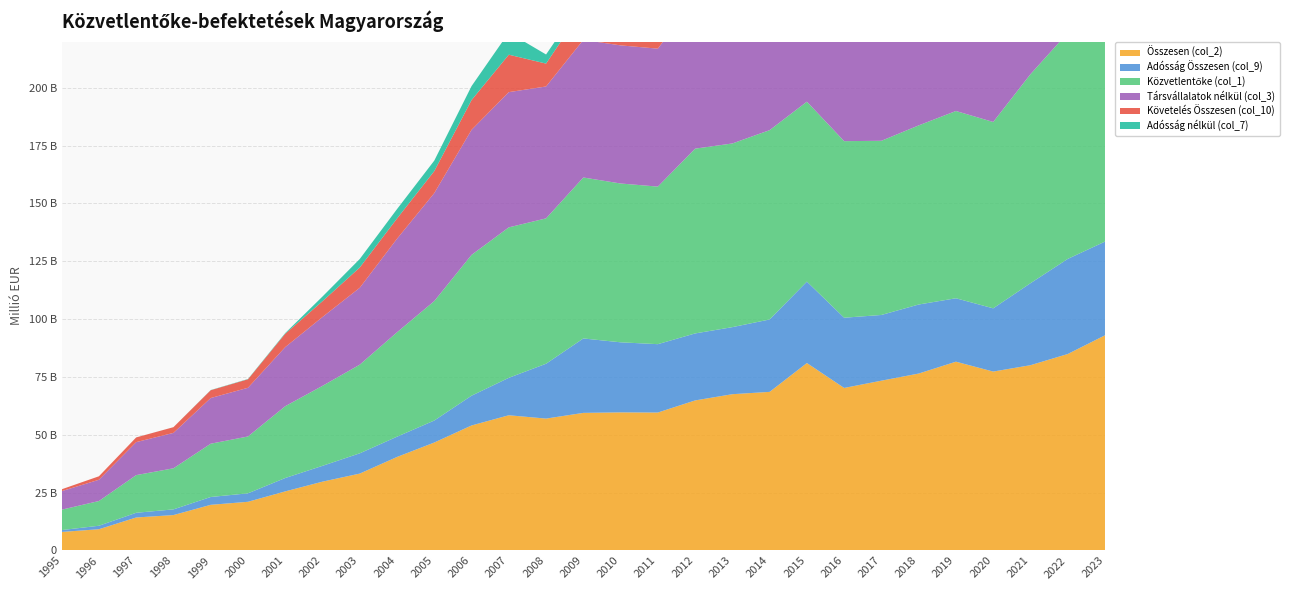

Reading left to right, what are all the values shown in this chart?

Összesen (col_2): 8009.7	9188.8	14261.6	15306.3	19737.7	21048.4	25543.3	29757.8	33238.9	40425.9	46670.2	54044.1	58456.6	57015.7	59484.6	59704.4	59633.1	64866.9	67559.7	68566.0	81031.5	70262.9	73406.7	76486.4	81614.6	77346.6	80097.1	84928.1	93017.4
Adósság Összesen (col_9): 807.5	1502.8	2033.0	2462.9	3382.7	3663.5	5786.5	6838.0	8763.9	8766.7	9510.0	12869.8	16185.2	23716.8	32175.9	30288.2	29559.1	28960.6	28992.5	31302.0	35193.6	30357.5	28408.9	29844.5	27419.7	27334.0	35437.7	41114.6	40513.8
Közvetlentőke (col_1): 8817.1	10691.5	16284.6	17759.5	23041.2	24578.2	31045.1	34574.7	38328.7	45134.3	51643.8	60875.9	65044.2	62843.5	69583.4	68656.3	68116.9	79881.6	79406.8	81841.5	77797.2	76331.2	75294.8	77430.8	80956.6	80567.2	90358.2	97718.1	105892.0
Társvállalatok nélkül (col_3): 8009.7	9188.8	14261.6	15306.3	19737.7	21048.4	25543.3	29757.8	33238.9	40425.9	46670.2	54044.1	58456.6	57015.7	59484.6	59704.4	59633.1	64866.9	66960.1	67585.3	81687.5	70975.3	74022.2	77527.8	82699.7	77675.6	80039.5	84874.2	92967.4
Követelés Összesen (col_10): 807.5	1502.8	2033.0	2462.9	3382.7	3663.5	5786.5	6838.0	8763.9	8766.7	9510.0	12869.8	16185.2	9893.9	13717.5	14233.1	13434.6	15244.2	17611.5	18124.3	16992.3	14530.3	14447.2	16373.8	16726.9	17302.2	23749.7	27046.9	26880.3
Adósság nélkül (col_7): 0.0	0.0	10.1	9.6	79.1	133.8	284.6	2021.2	3674.1	4058.2	4536.4	6038.0	9597.6	3937.4	3555.1	3699.2	3232.6	2904.8	5101.8	5045.7	15314.3	5377.4	11637.7	12701.4	13735.2	11412.7	11645.4	12799.7	14253.4